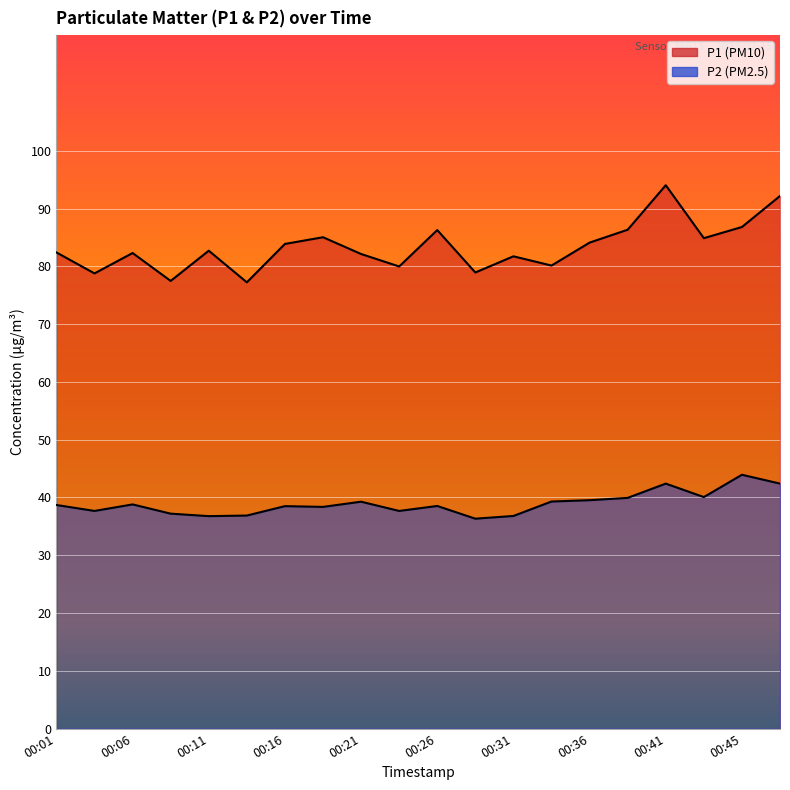

Reading left to right, list all the values displayed in this chart.

P1: 82.4	78.8	82.3	77.5	82.7	77.2	83.9	85.0	82.1	80.0	86.3	78.9	81.7	80.1	84.1	86.3	94.0	84.9	86.8	92.2
P2: 38.7	37.7	38.8	37.2	36.8	36.9	38.5	38.4	39.3	37.7	38.5	36.3	36.8	39.3	39.5	39.9	42.4	40.1	43.9	42.4